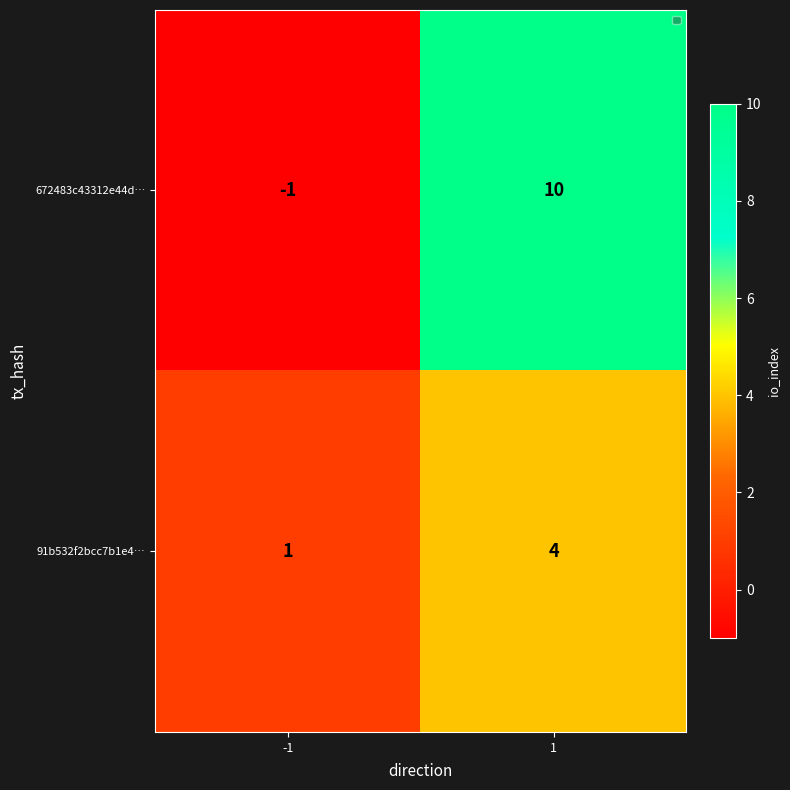

How many categories are shown in the chart?

2